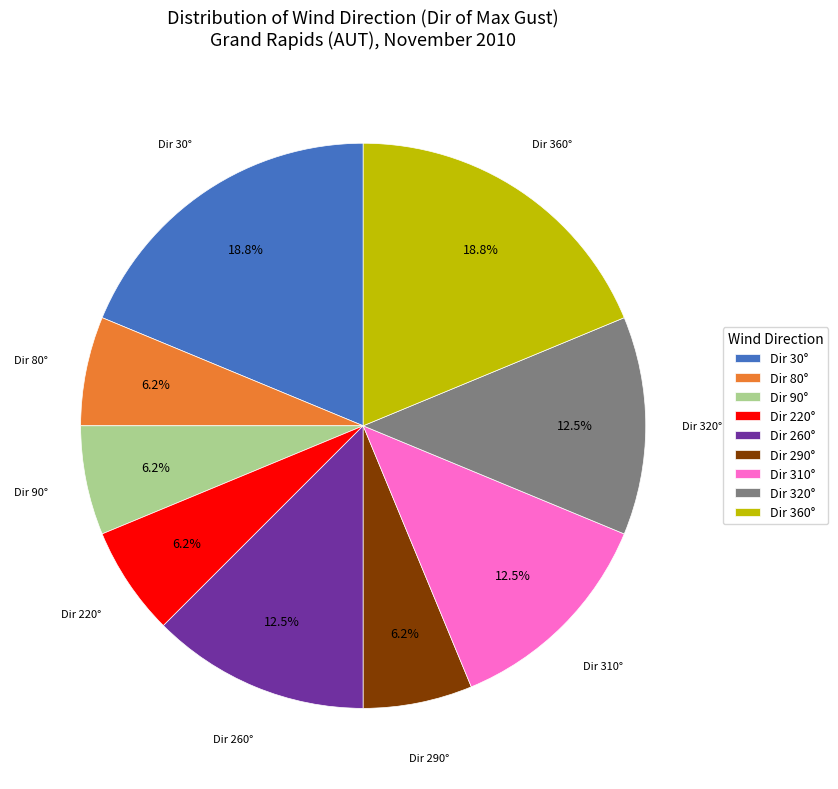

Do Dir 80° and Dir 290° together represent more than half of the pie?

No